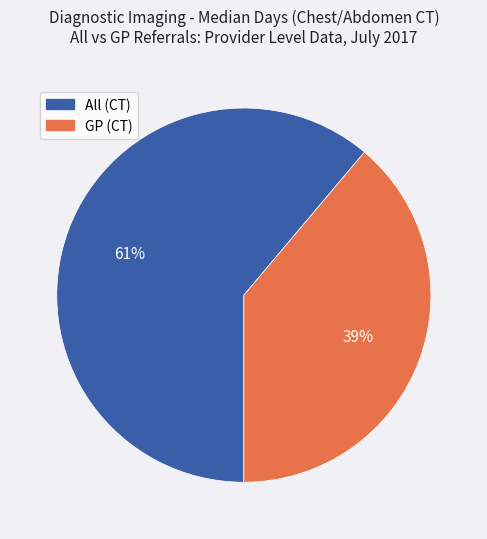

To the nearest percent, what is the difference between the largest and smallest slice percentages?

22%